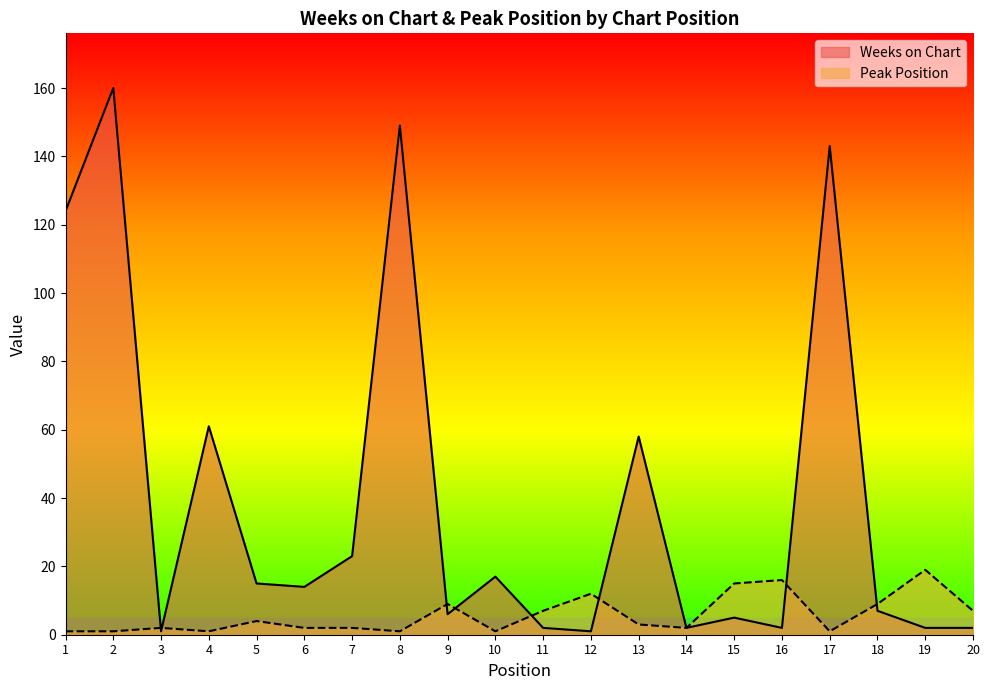

Where is the first local minimum for Peak Position?

4